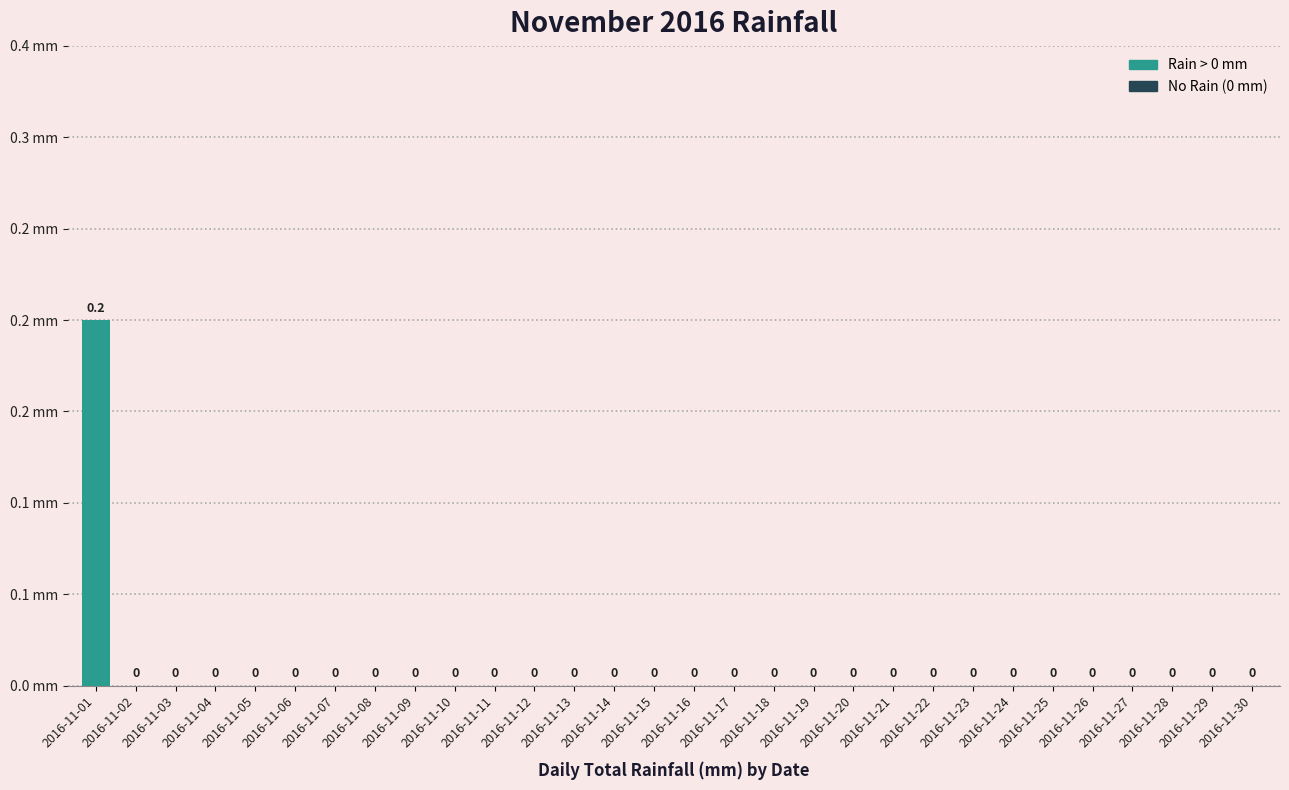

Reading left to right, what are all the values shown in this chart?

2016-11-01=0.2	2016-11-02=0.0	2016-11-03=0.0	2016-11-04=0.0	2016-11-05=0.0	2016-11-06=0.0	2016-11-07=0.0	2016-11-08=0.0	2016-11-09=0.0	2016-11-10=0.0	2016-11-11=0.0	2016-11-12=0.0	2016-11-13=0.0	2016-11-14=0.0	2016-11-15=0.0	2016-11-16=0.0	2016-11-17=0.0	2016-11-18=0.0	2016-11-19=0.0	2016-11-20=0.0	2016-11-21=0.0	2016-11-22=0.0	2016-11-23=0.0	2016-11-24=0.0	2016-11-25=0.0	2016-11-26=0.0	2016-11-27=0.0	2016-11-28=0.0	2016-11-29=0.0	2016-11-30=0.0